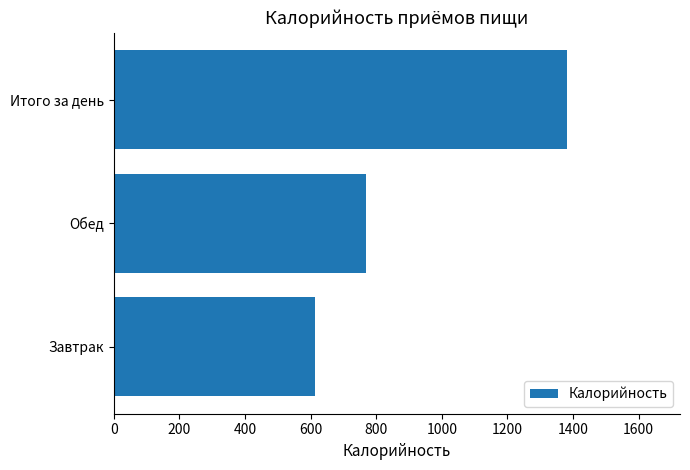

What is the difference between the maximum and minimum values?

768.3